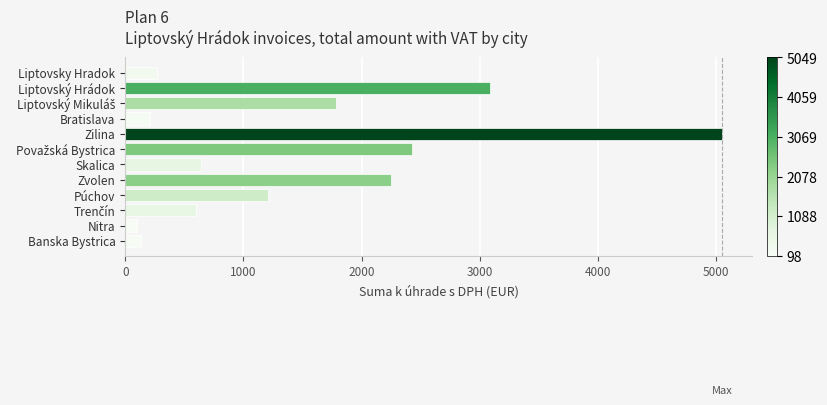

Reading bottom to top, extract all data points from this chart.

129.8	98.6	602.0	1206.0	2252.9	641.1	2430.7	5049.6	207.2	1787.9	3087.5	270.0